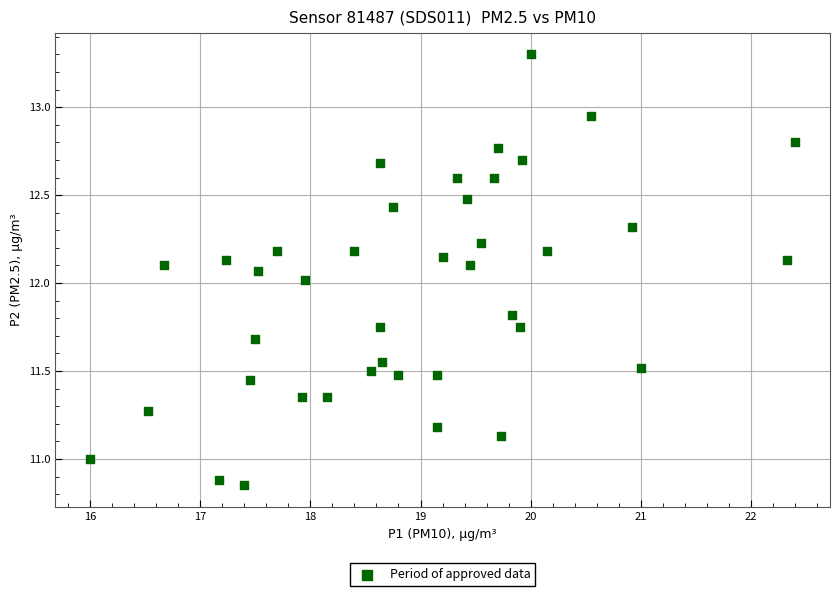

What is the range of X values (max minus min)?

6.4